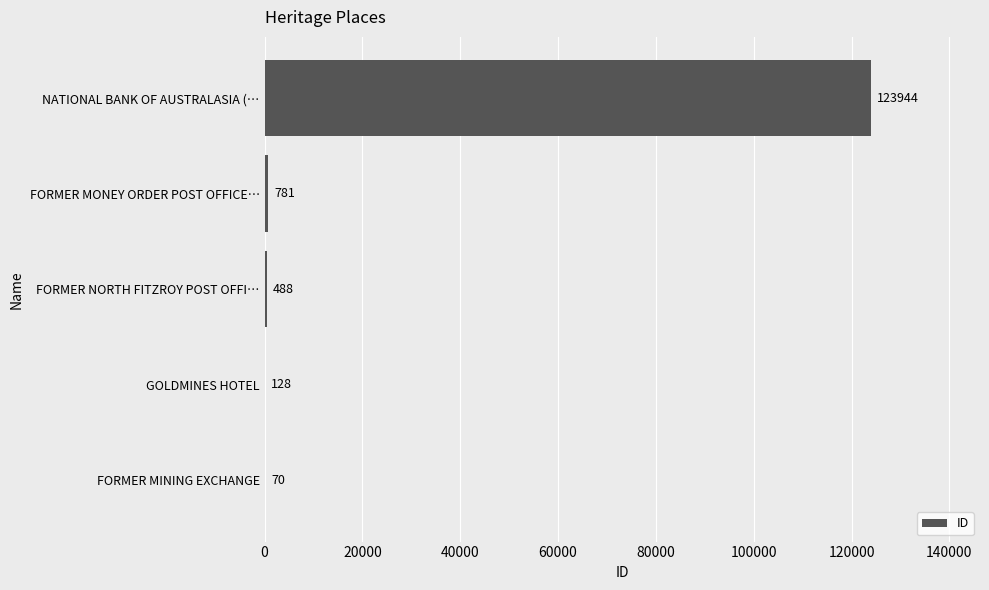

At which label is the value closest to 62007?

FORMER MONEY ORDER POST OFFICE…